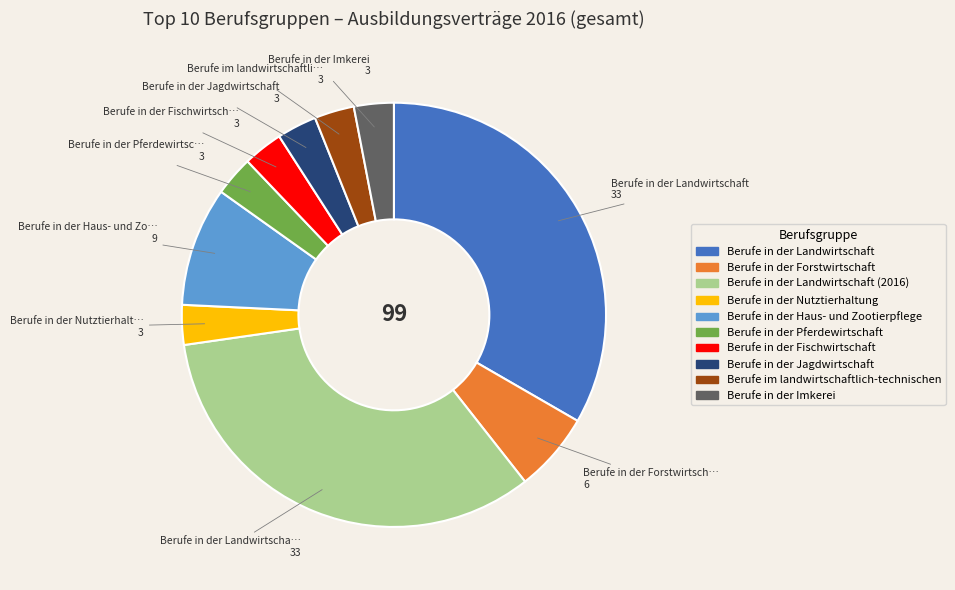

Is there any slice that represents more than half of the pie?

No